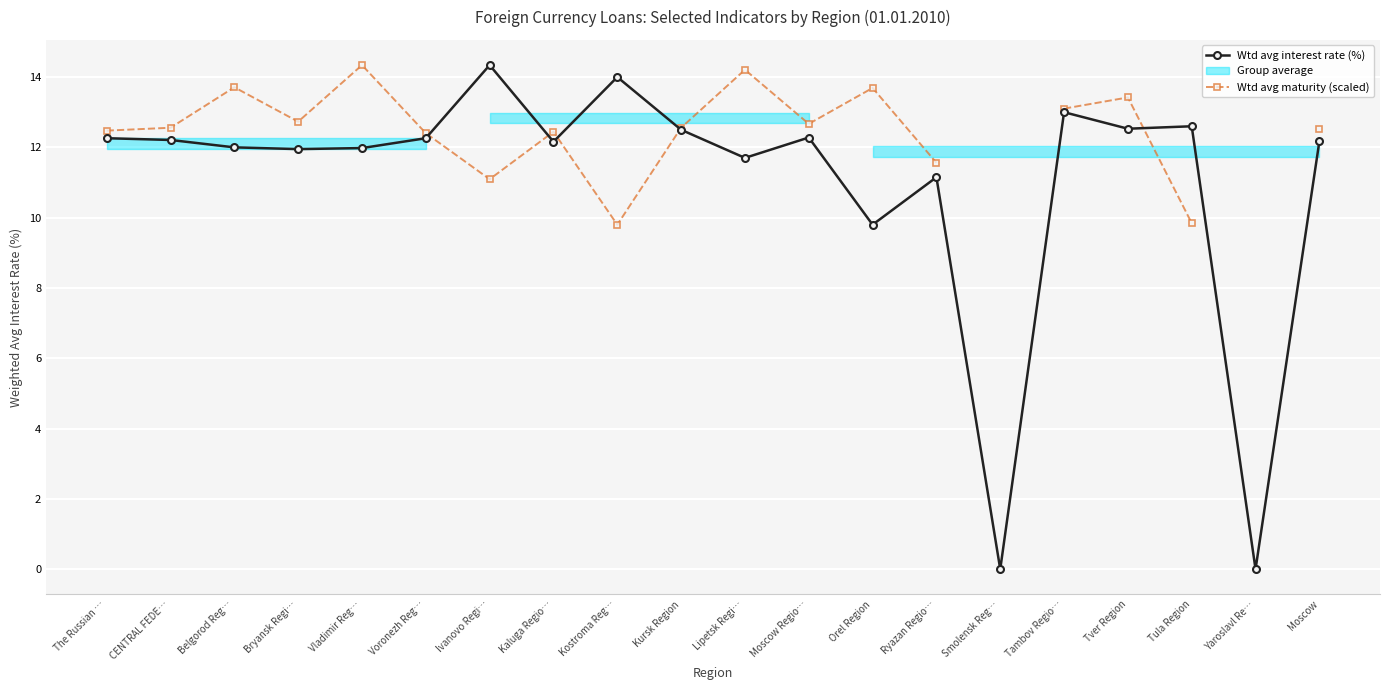

Where is Wtd avg interest rate (%) nearest to the value 7?

Orel Region